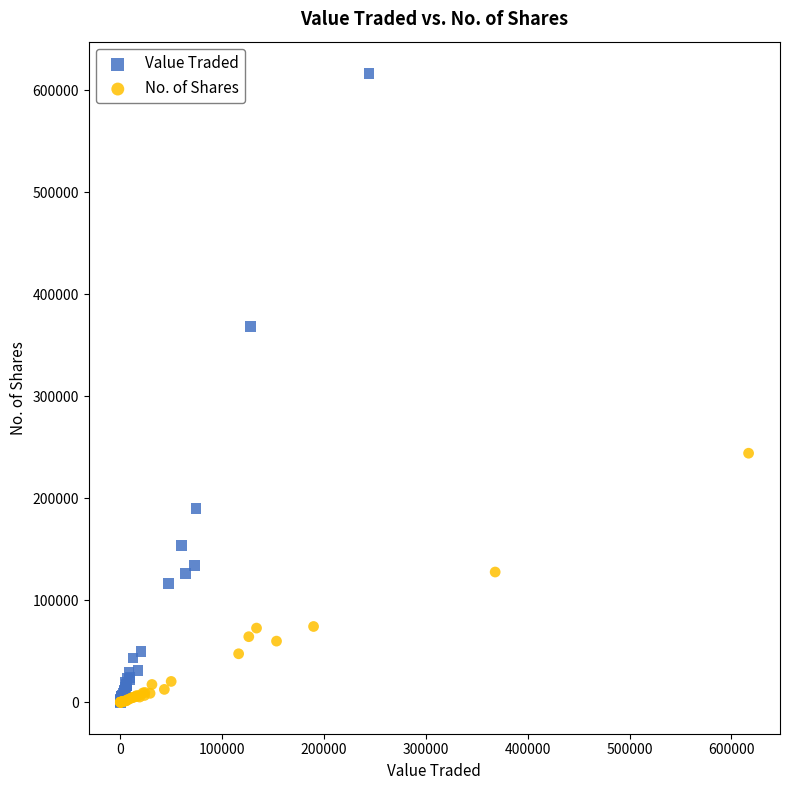

Which series has the largest Y range (max minus min)?

Value Traded